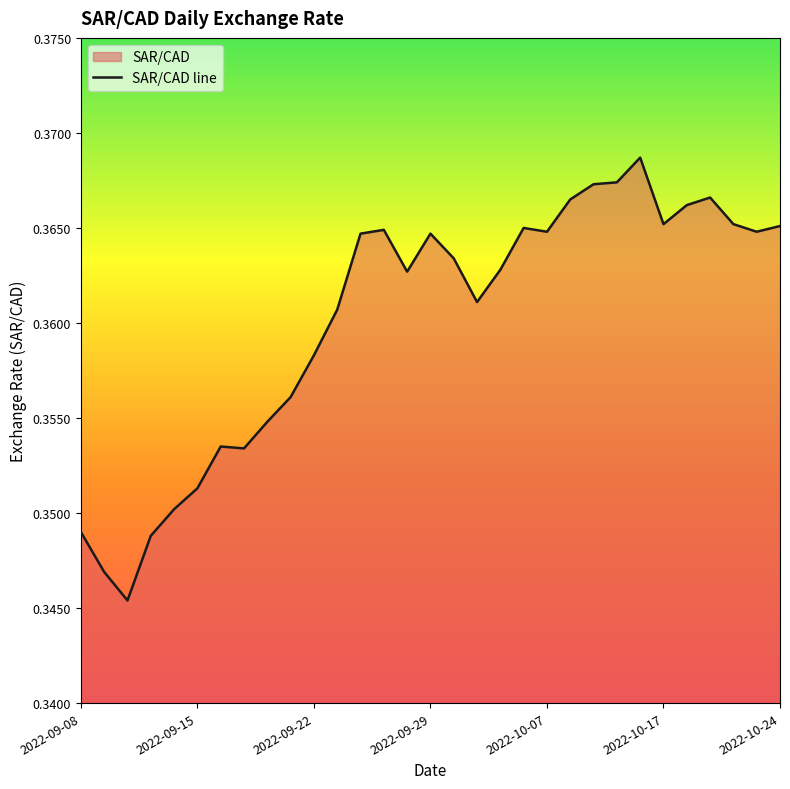

Reading right to left, transcribe all the data shown in this chart.

0.4	0.4	0.4	0.4	0.4	0.4	0.4	0.4	0.4	0.4	0.4	0.4	0.4	0.4	0.4	0.4	0.4	0.4	0.4	0.4	0.4	0.4	0.4	0.4	0.4	0.4	0.4	0.3	0.3	0.3	0.3